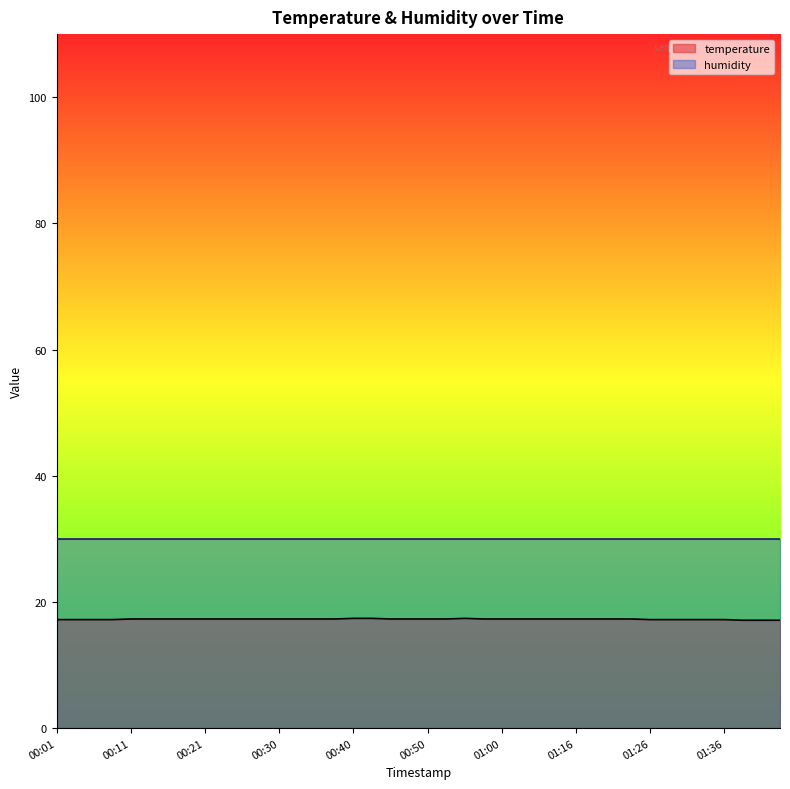

Which series has the largest total across all categories?

humidity